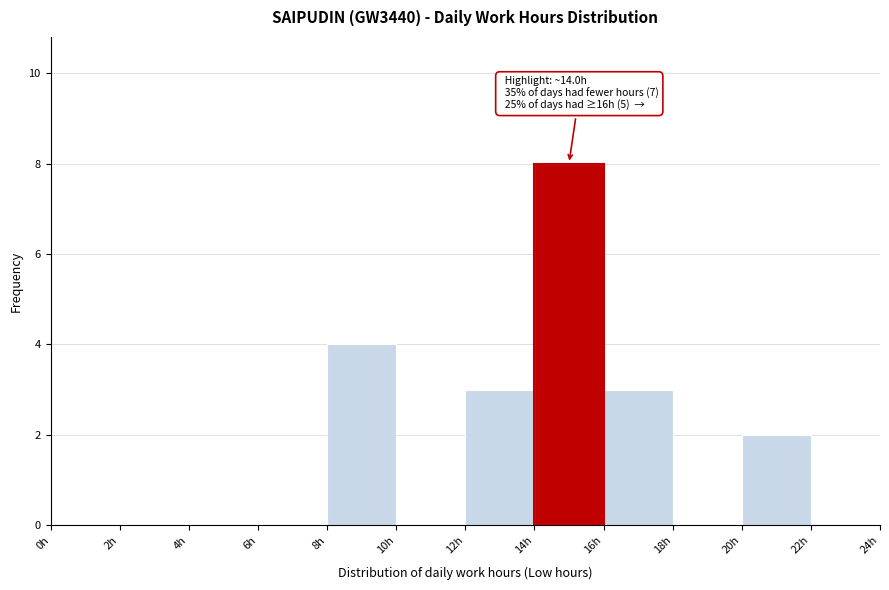

Which range on the x-axis has the tallest bar?

14 to 16